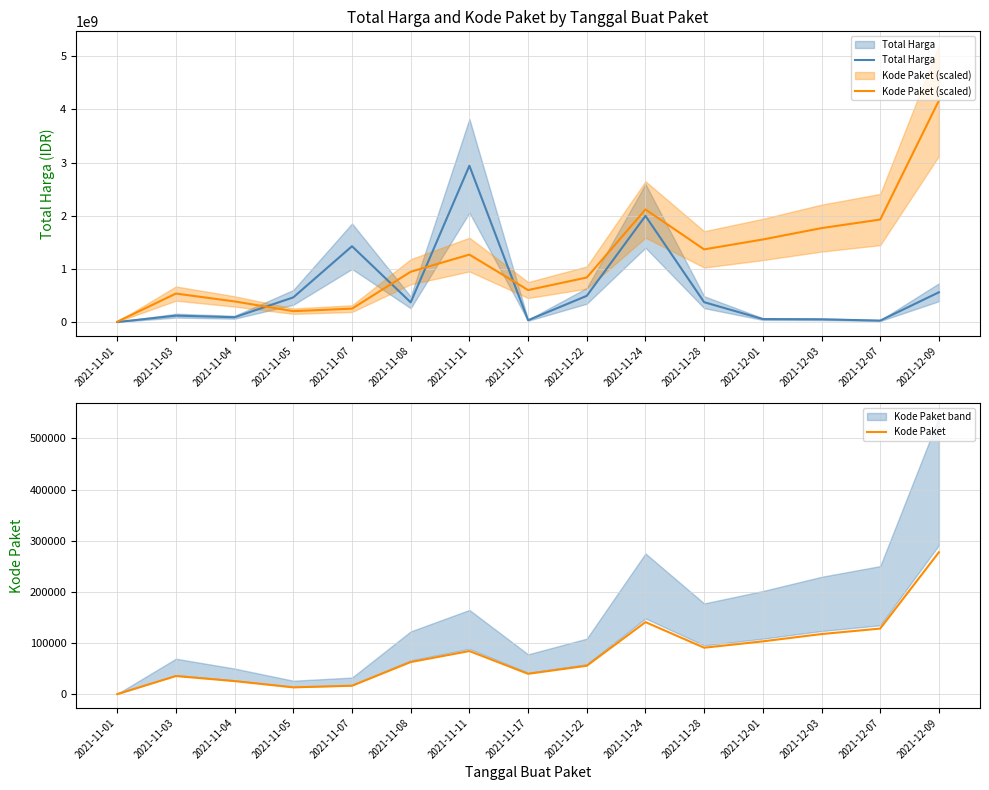

True or false: Kode Paket (scaled) and Kode Paket intersect in this chart.

False